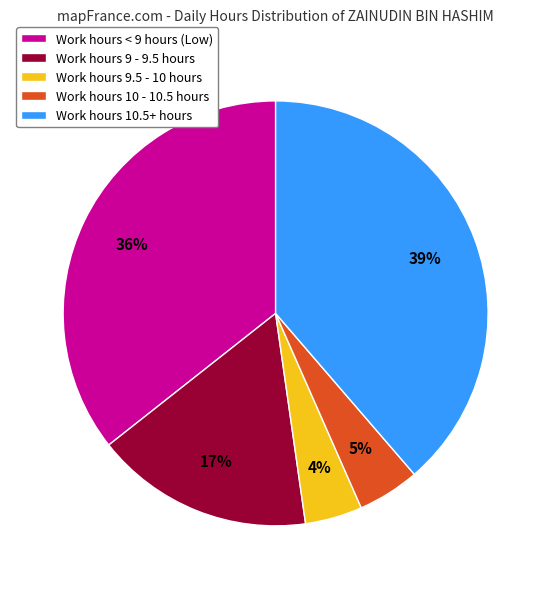

To the nearest percent, what portion does Work hours < 9 hours (Low) represent?

36%